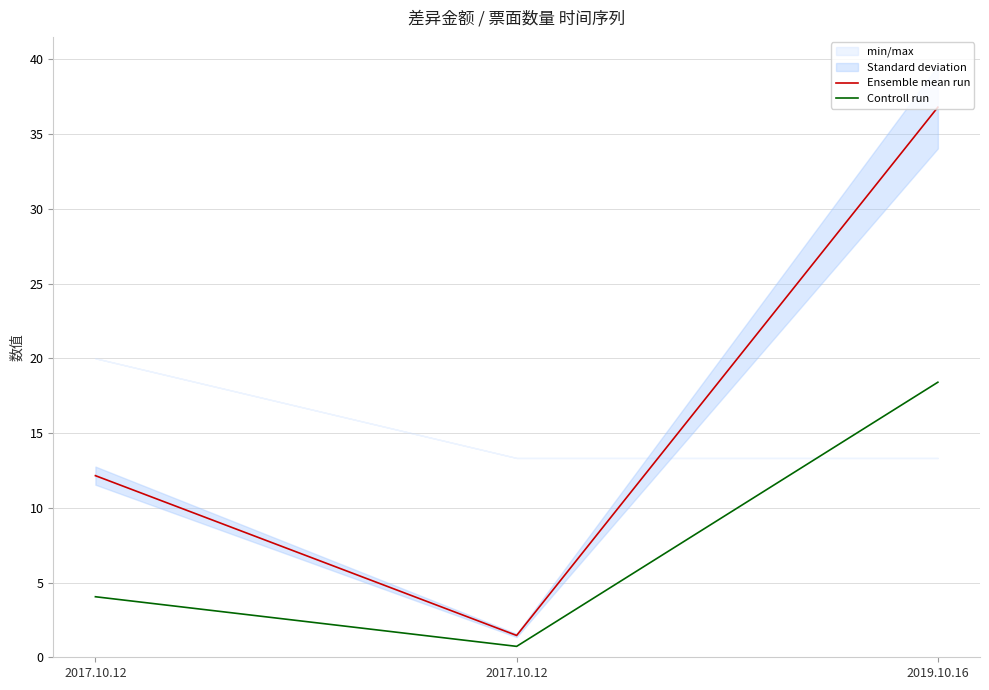

True or false: Ensemble mean run has a value of 2.6 at 2017.10.12.

False